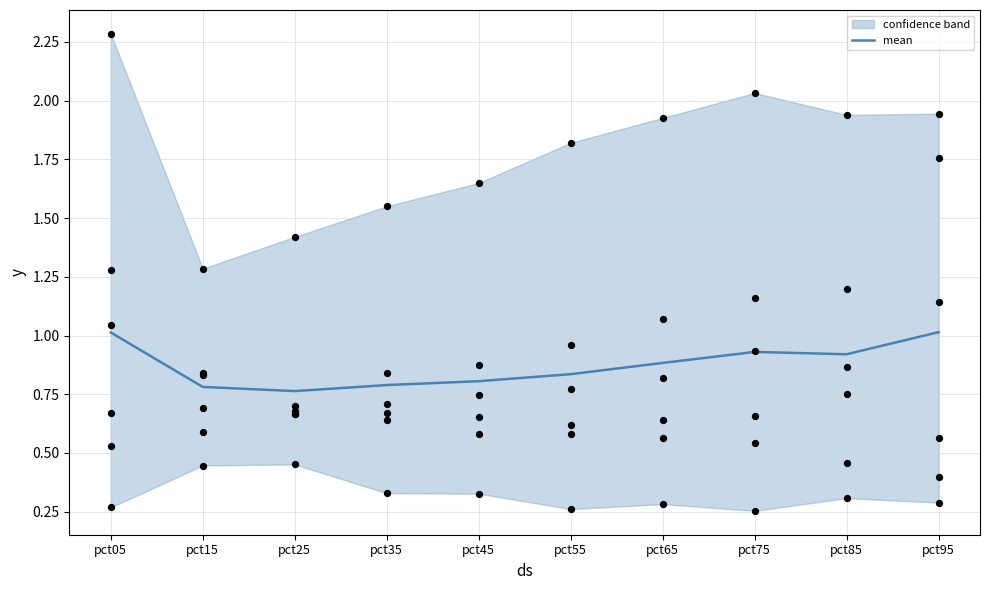

The value of mean at pct95 is 1.8. True or false?

False